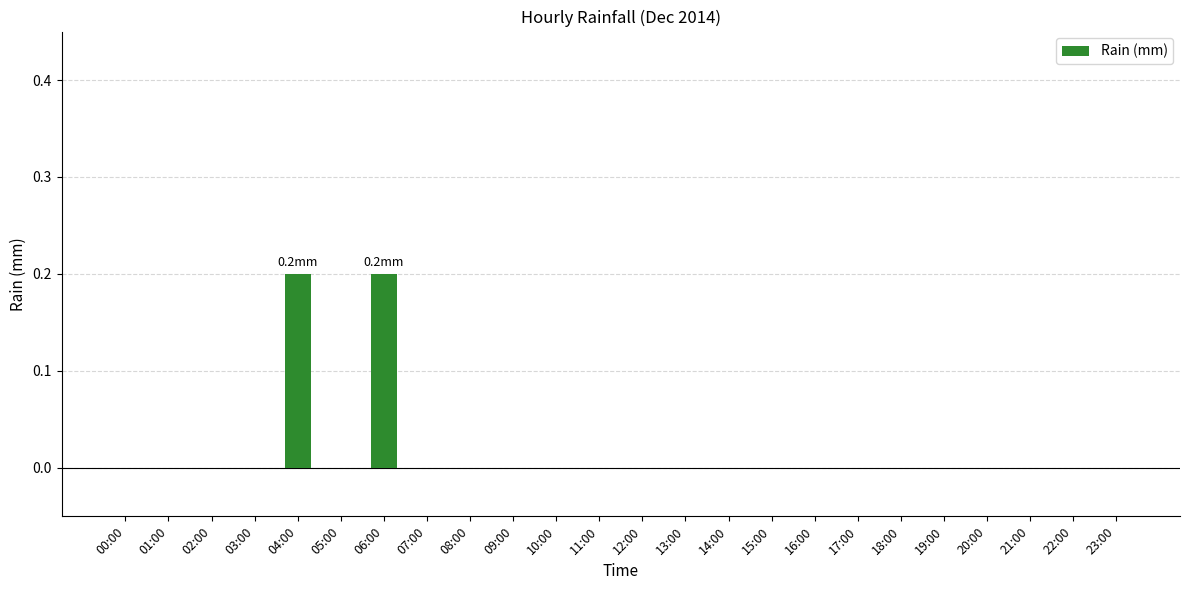

Reading right to left, what are all the values shown in this chart?

23:00=0.0	22:00=0.0	21:00=0.0	20:00=0.0	19:00=0.0	18:00=0.0	17:00=0.0	16:00=0.0	15:00=0.0	14:00=0.0	13:00=0.0	12:00=0.0	11:00=0.0	10:00=0.0	09:00=0.0	08:00=0.0	07:00=0.0	06:00=0.2	05:00=0.0	04:00=0.2	03:00=0.0	02:00=0.0	01:00=0.0	00:00=0.0